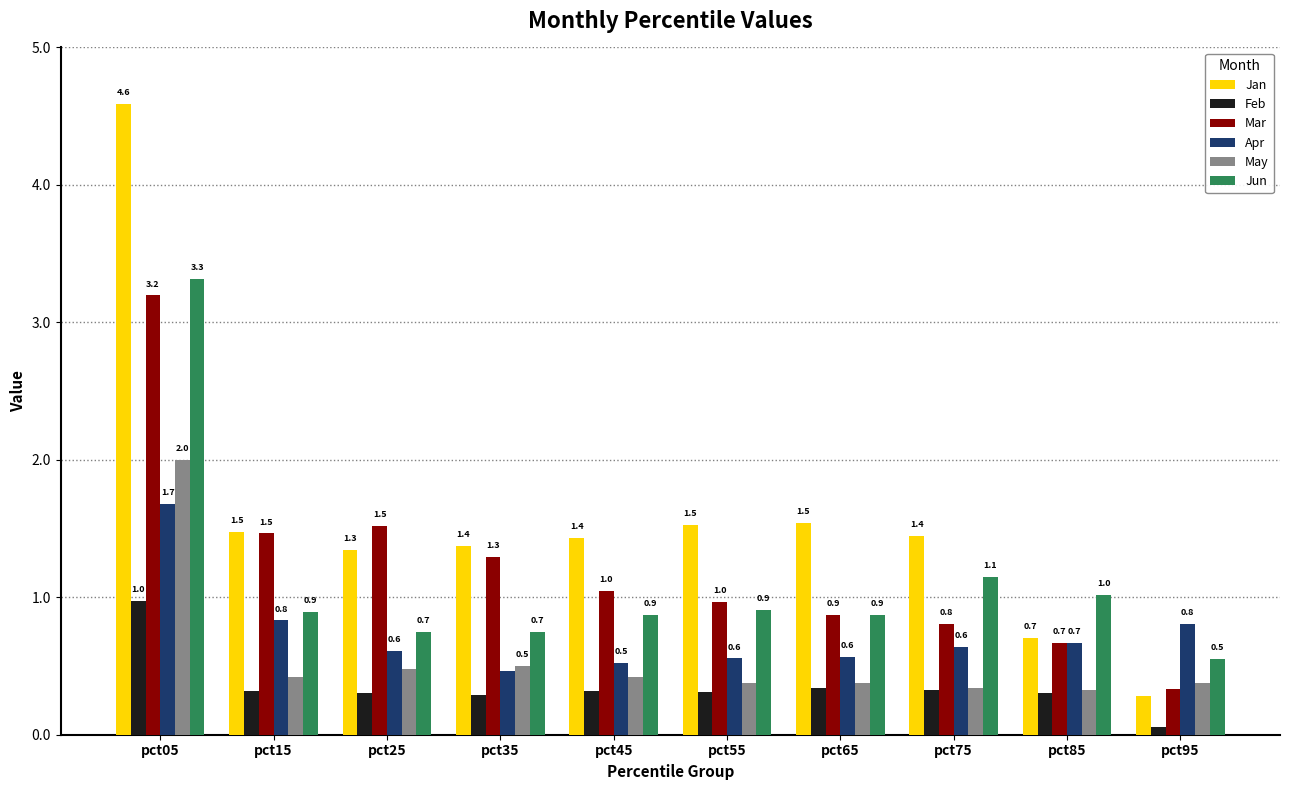

At which category does the chart reach its peak across all series?

pct05